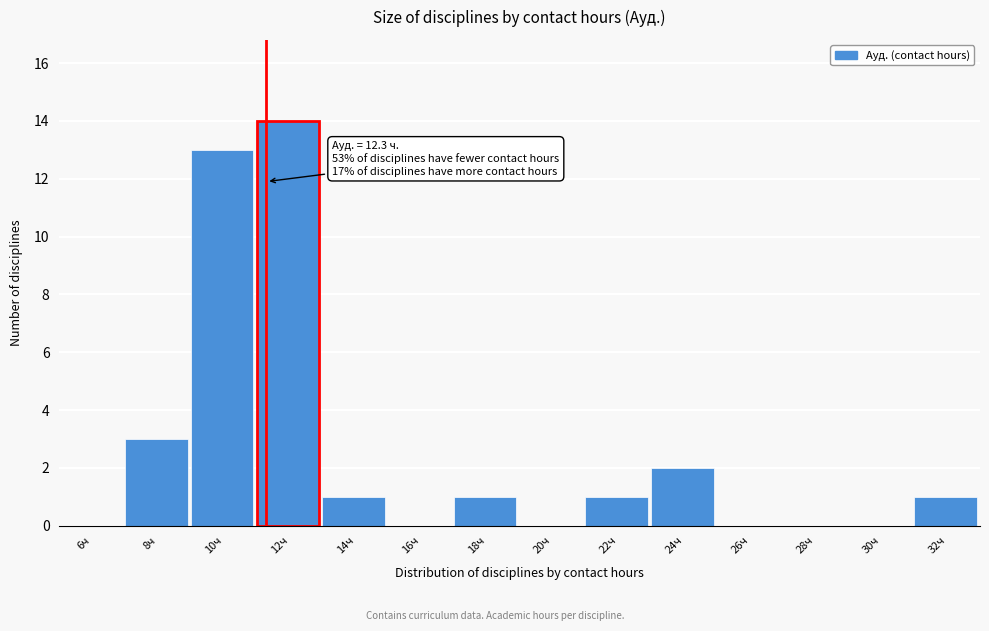

Reading left to right, what are all the values shown in this chart?

6ч=0	8ч=3	10ч=13	12ч=14	14ч=1	16ч=0	18ч=1	20ч=0	22ч=1	24ч=2	26ч=0	28ч=0	30ч=0	32ч=1